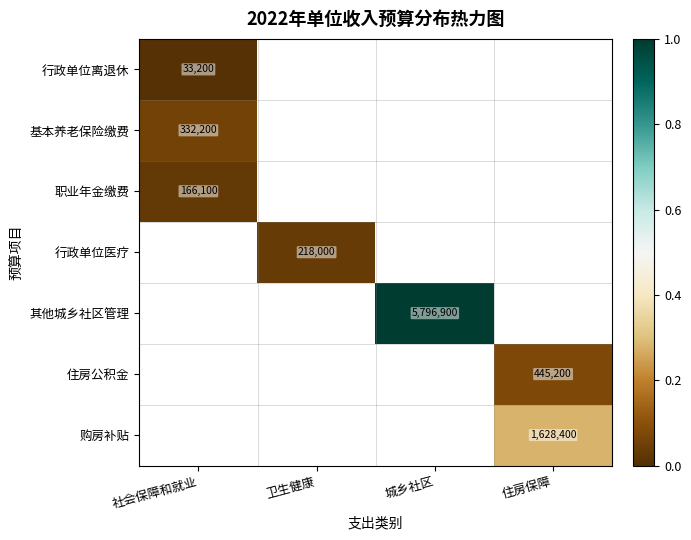

Is the value of 行政单位离退休 at 卫生健康 greater than the value of 行政单位医疗 at 卫生健康?

No